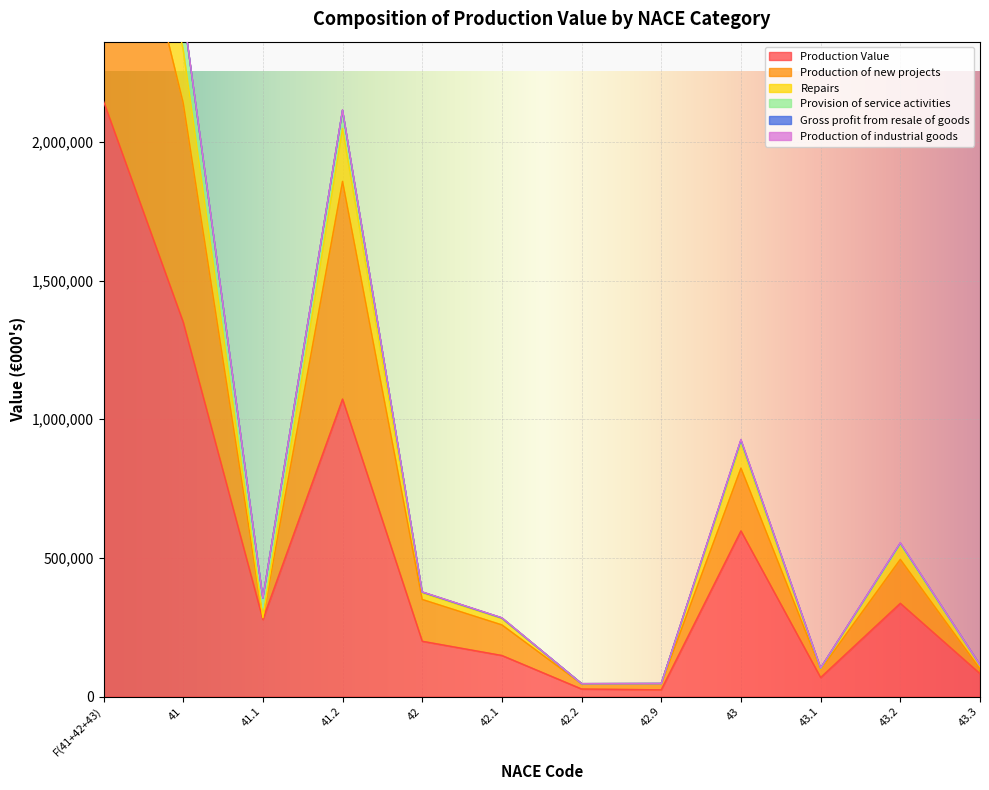

True or false: Production of new projects has more than 2 interior local peaks.

True